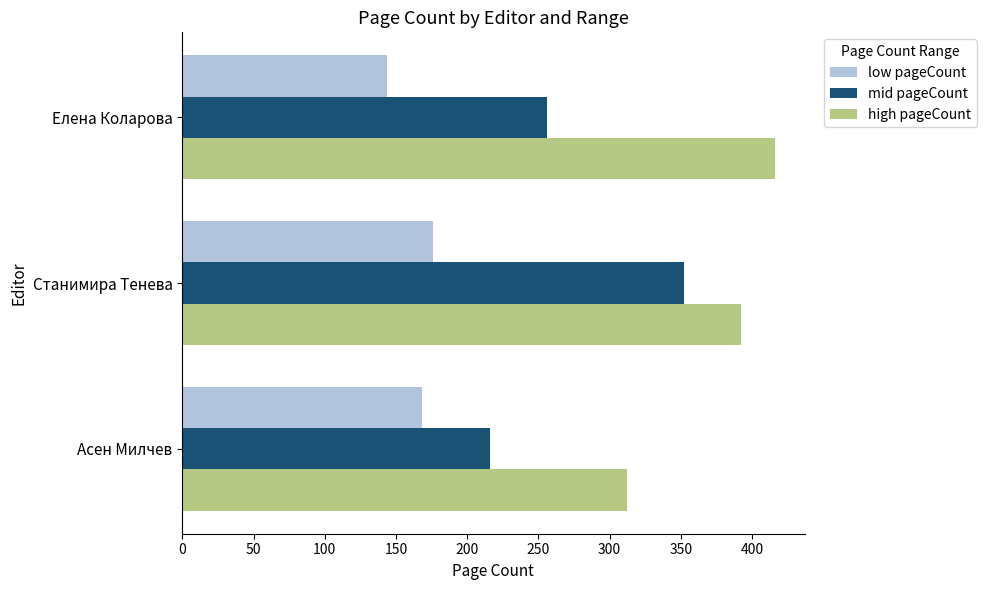

Is it true that high pageCount equals 392 at Станимира Тенева?

True